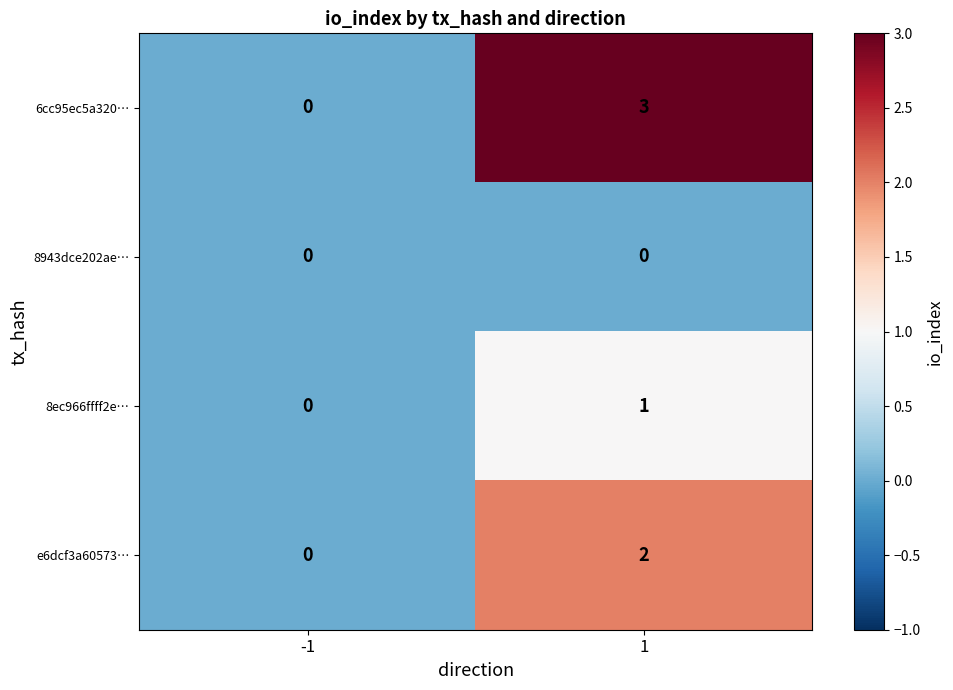

True or false: 6cc95ec5a320… has a value of 0 at -1.

True